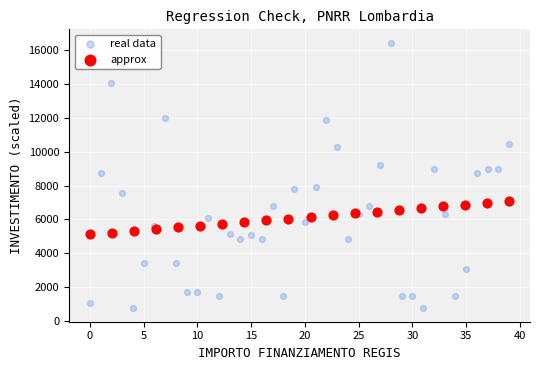

Which series contains the lowest Y value?

real data